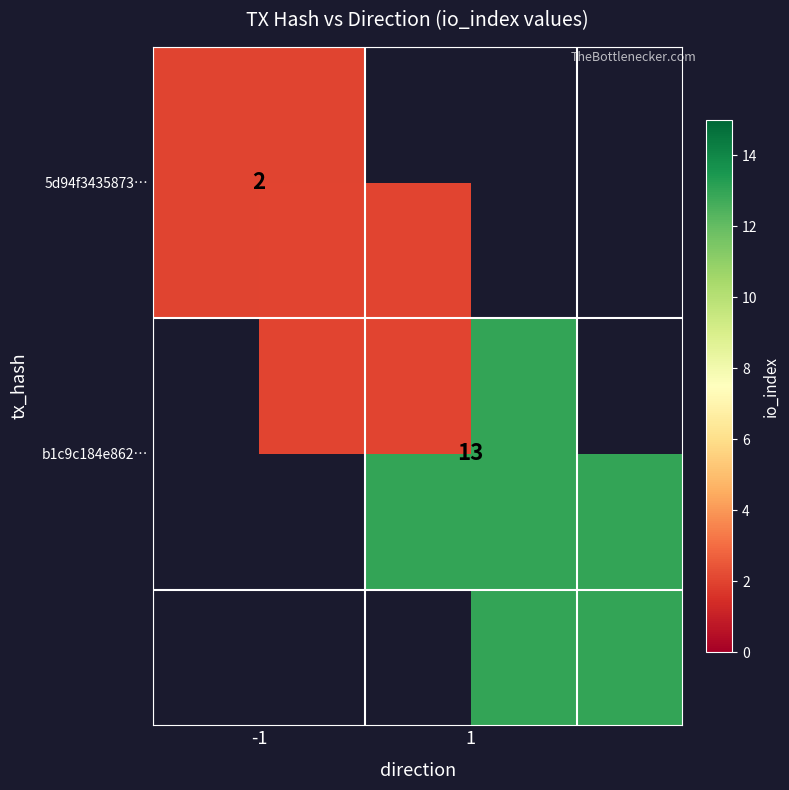

Rank the series by their average value, from lowest to highest.

5d94f3435873…, b1c9c184e862…